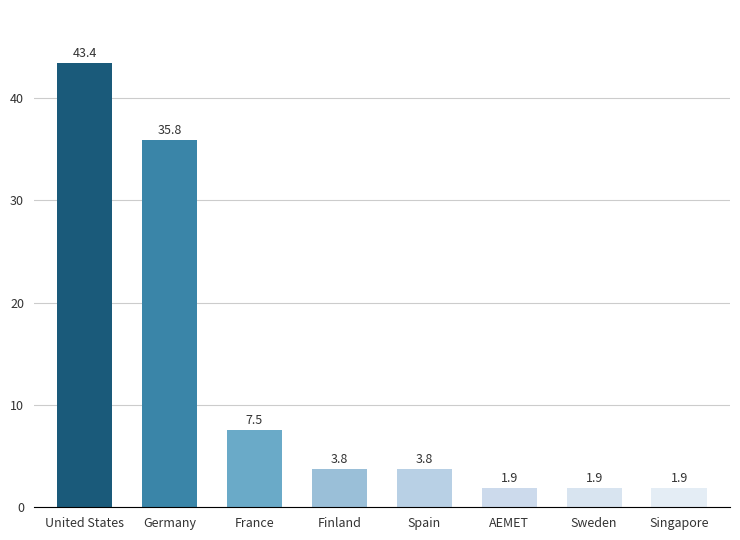

What is the sum of the values at United States and Sweden?

45.3